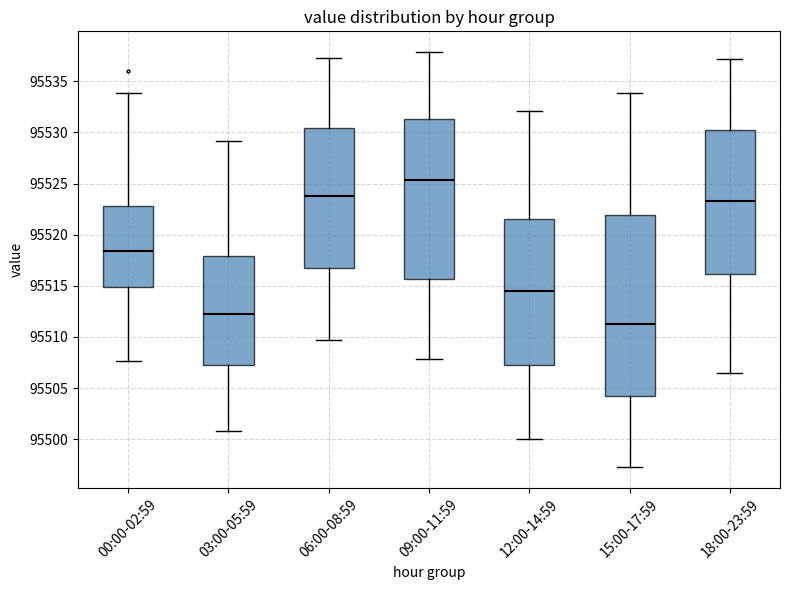

Where is the lower edge of the box for 12:00-14:59 on the y-axis? The values are not printed on the chart, so give them approximately, as read against the axis.

95507.5